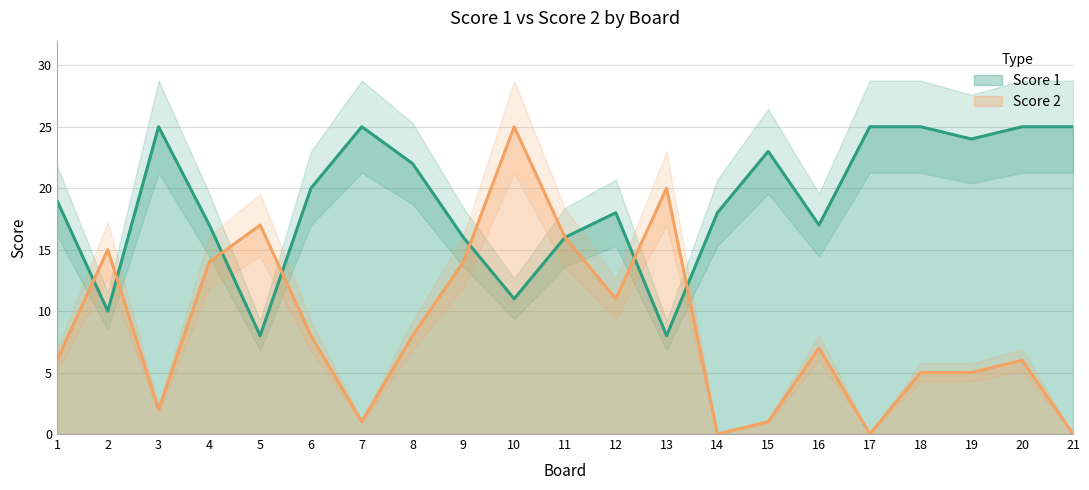

At which category does the chart reach its peak across all series?

3